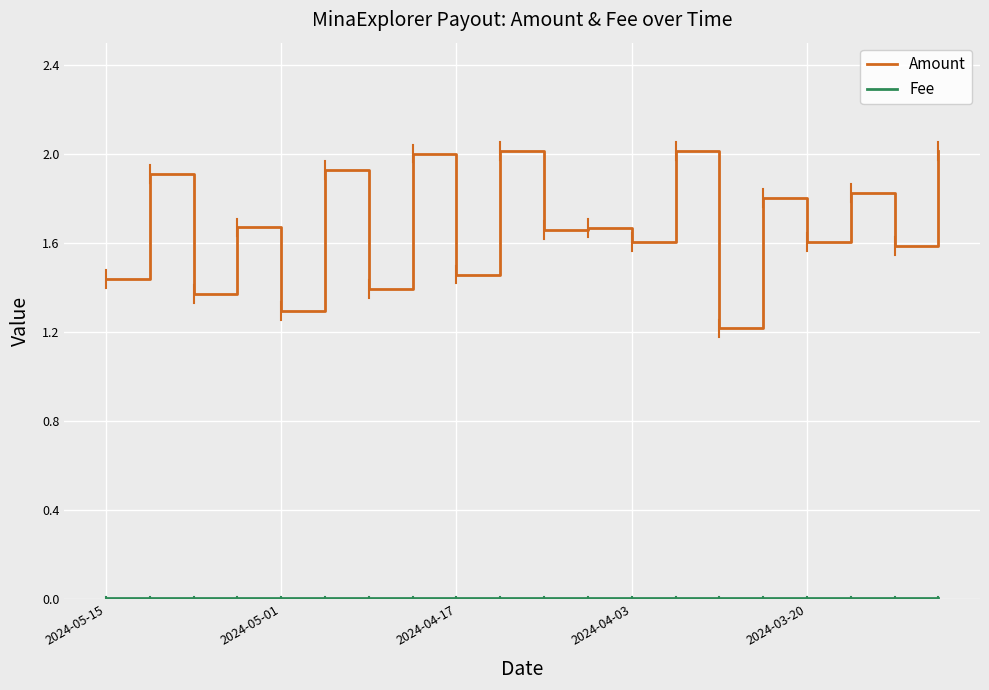

Which series has the largest total across all categories?

Amount